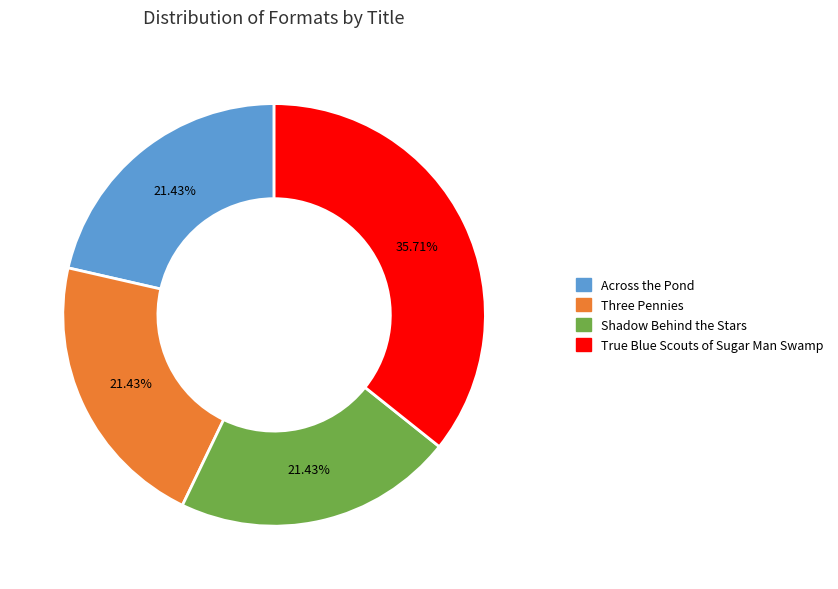

What is the ratio of the value at Three Pennies to the value at Shadow Behind the Stars?

1.0